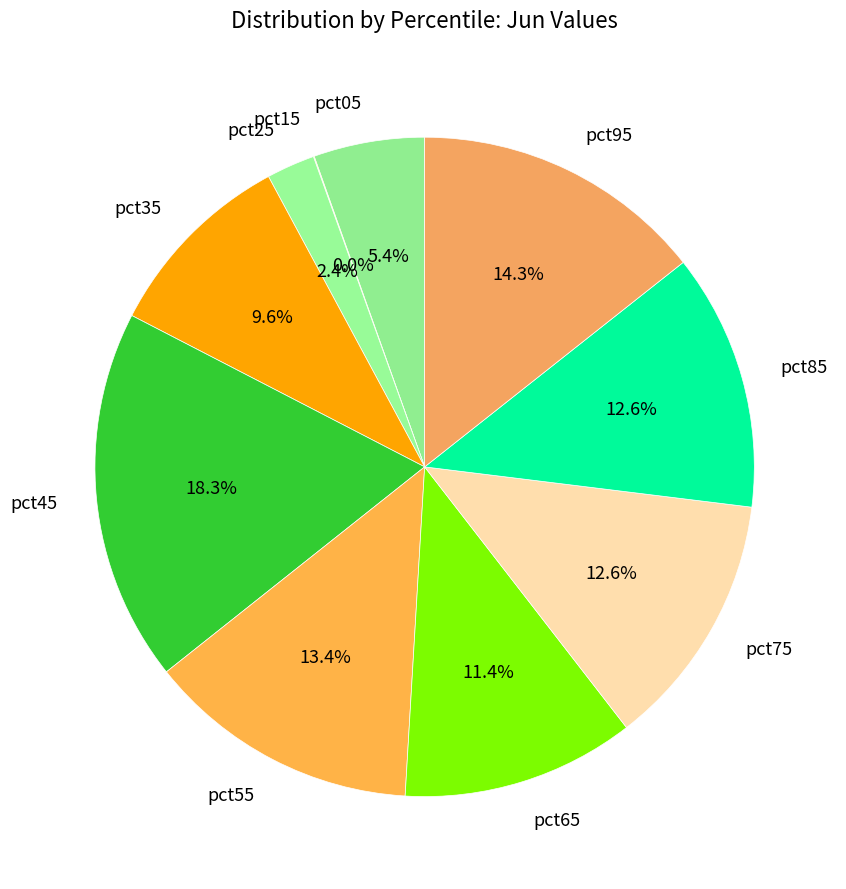

The pct95 slice represents 14% of the pie. True or false?

True